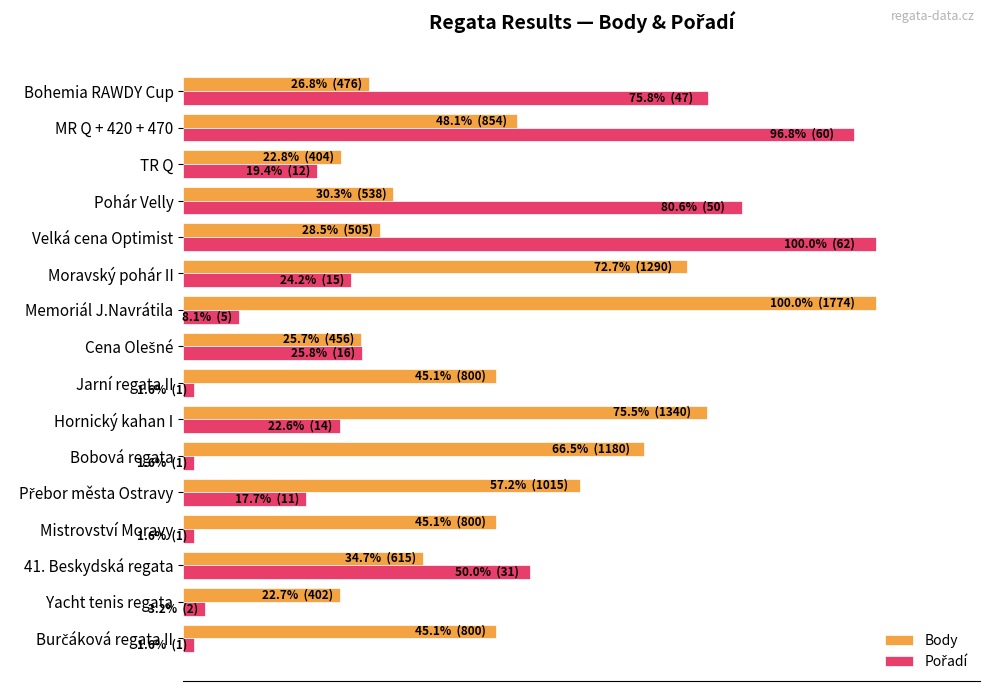

List the series in order of their overall mean, highest first.

Body, Pořadí